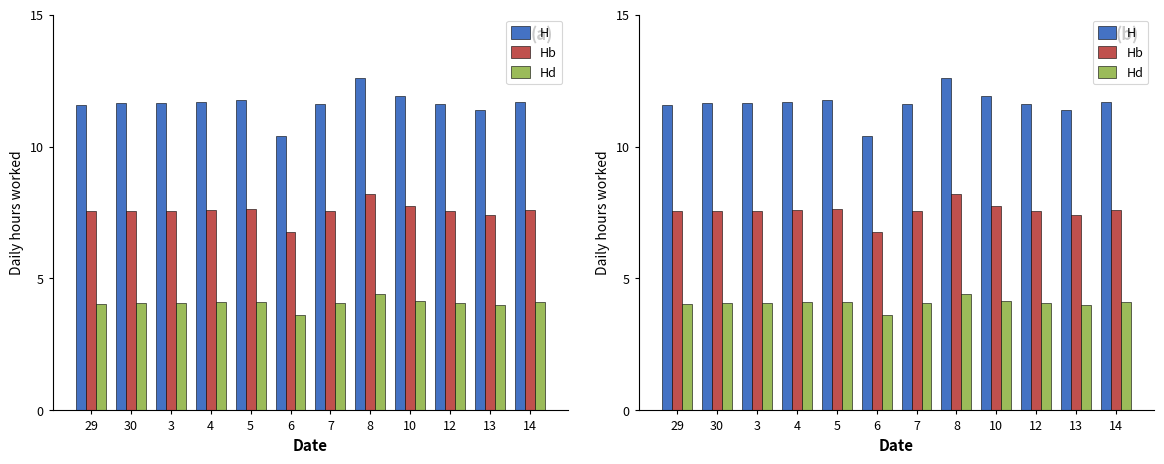

The value of Hb at 4 is 7.6. True or false?

True